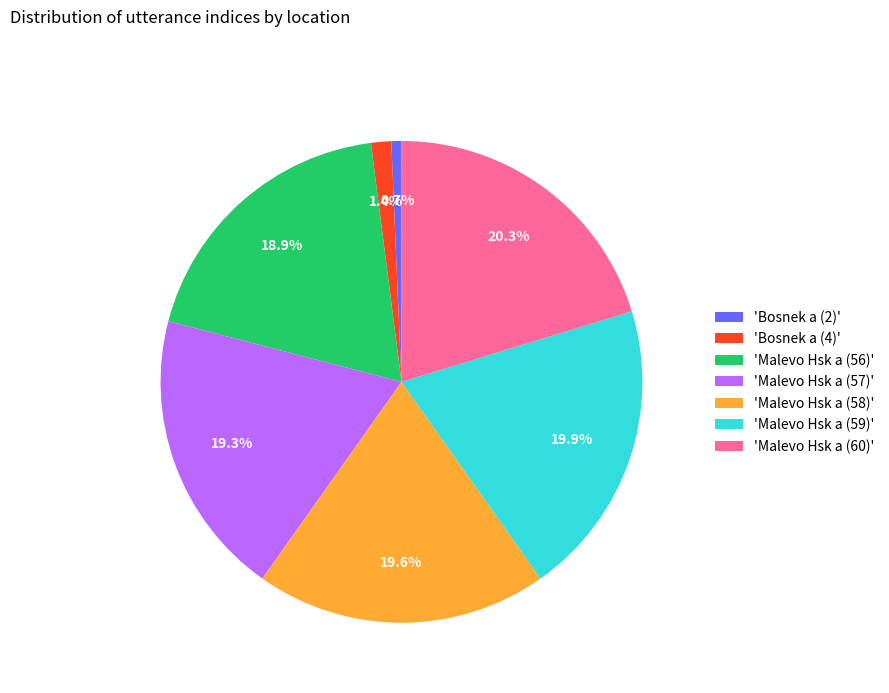

Is 'Malevo Hsk a (56)' the majority of the pie?

No